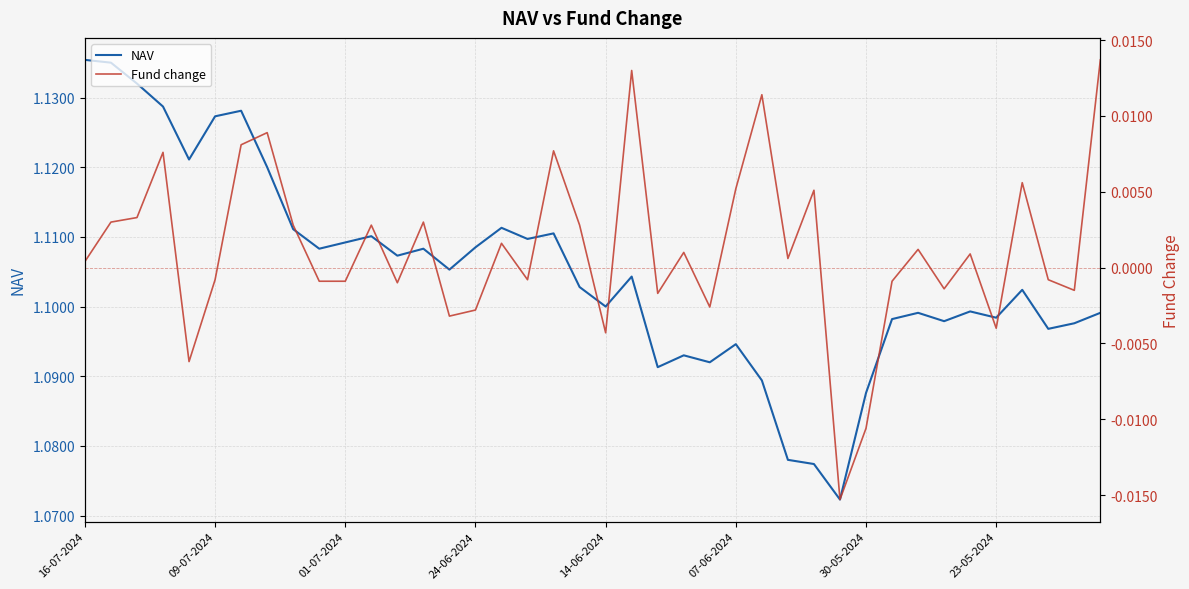

The value of NAV at 07-06-2024 is 0.3. True or false?

False